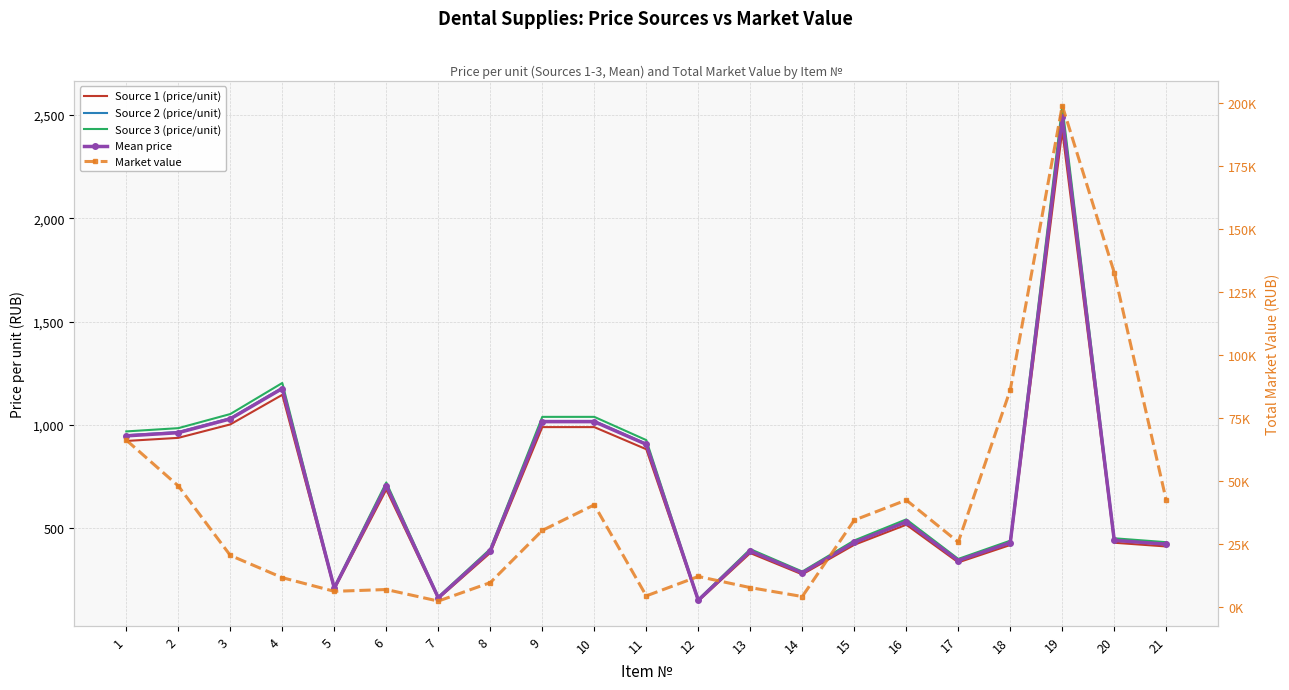

Is it true that Source 3 (price/unit) equals 655.8 at 13?

False